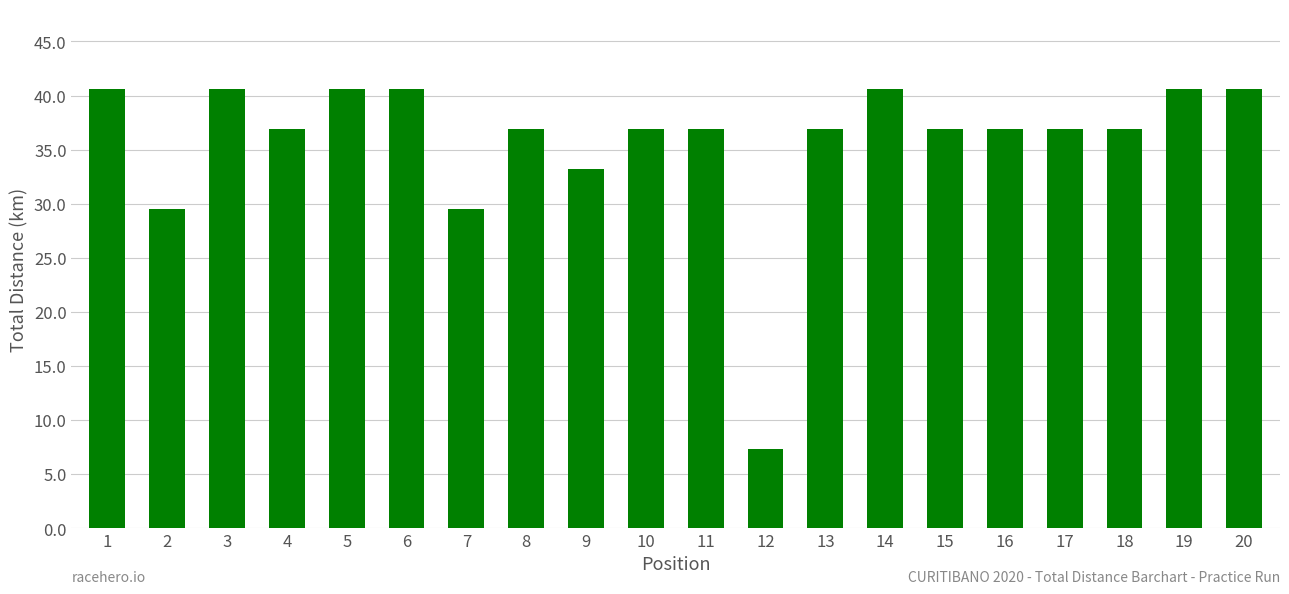

Approximately how many times larger is the value at 12 compared to 10?

0.2